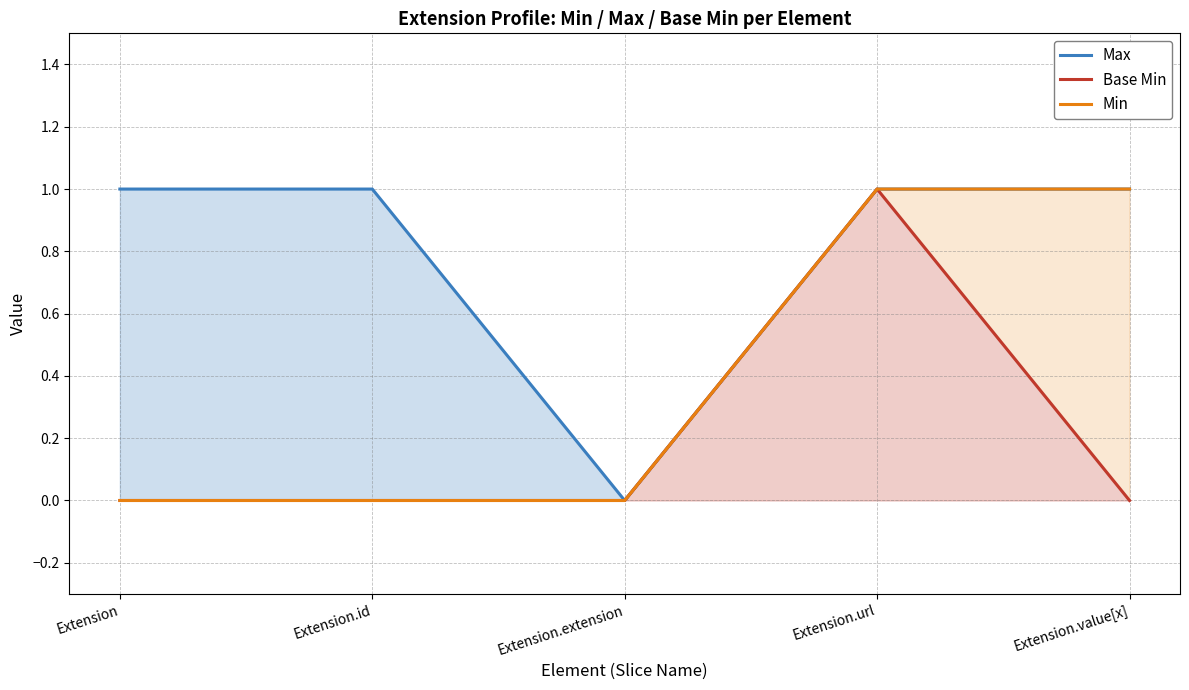

Which category has the lowest value in the Base Min series?

Extension